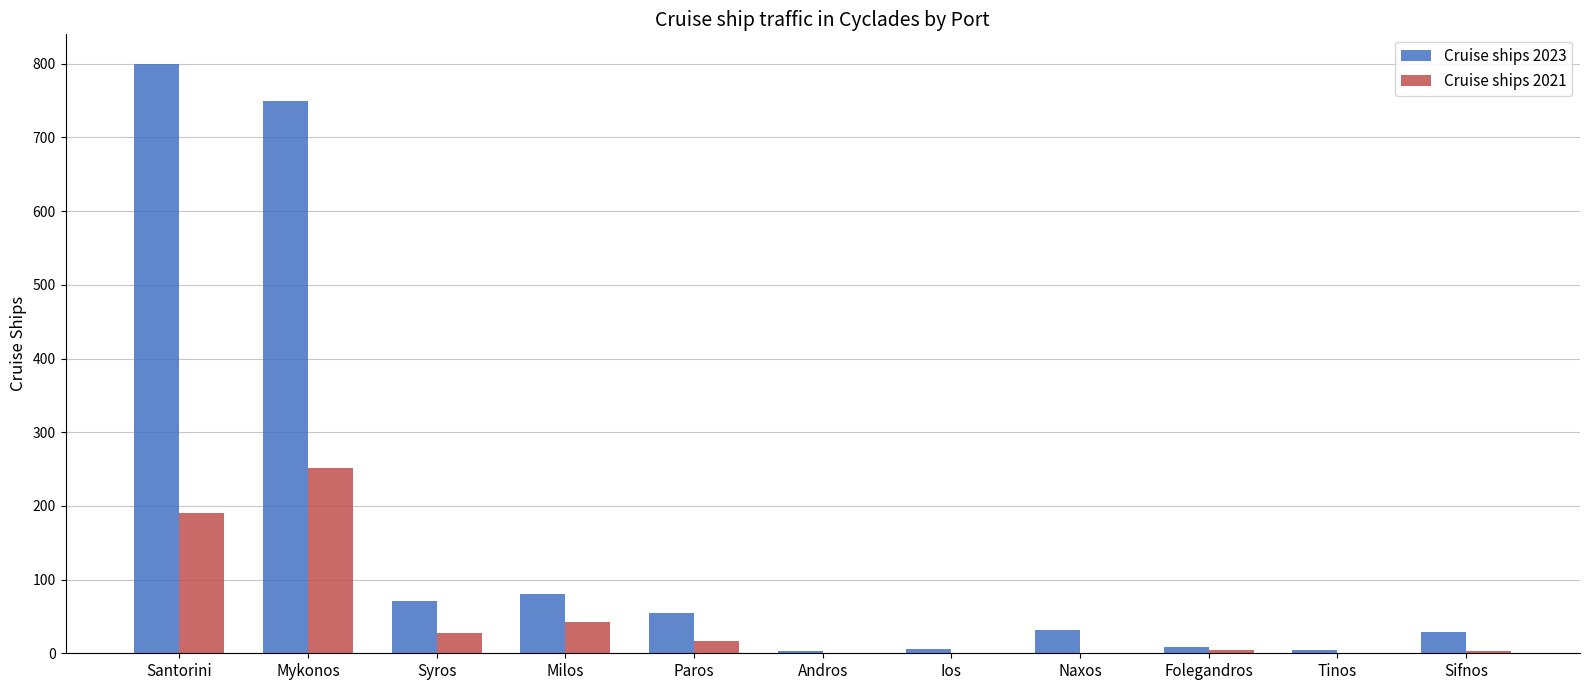

What is the greatest value displayed?

800